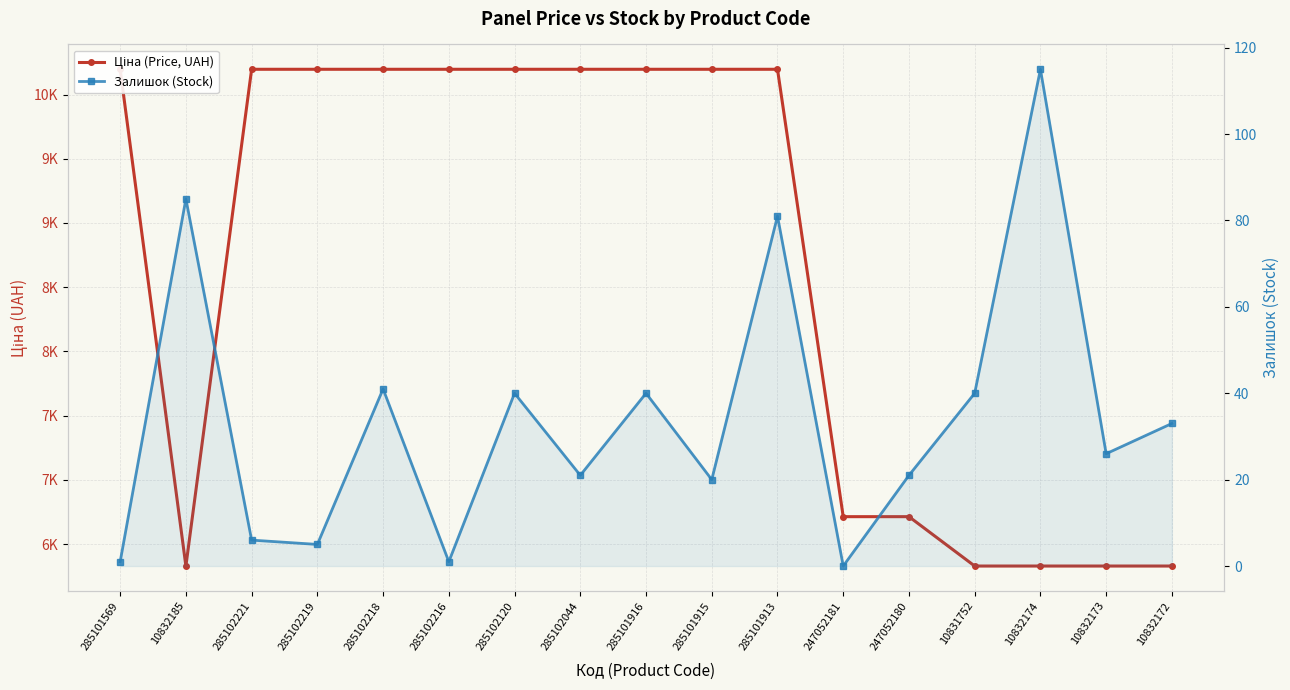

List the series in order of their overall mean, highest first.

Ціна (Price, UAH), Залишок (Stock)